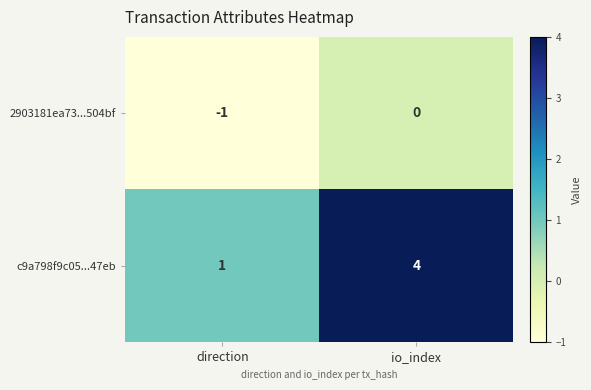

Reading left to right, list all the values displayed in this chart.

2903181ea73...504bf: direction=-1	io_index=0
c9a798f9c05...47eb: direction=1	io_index=4